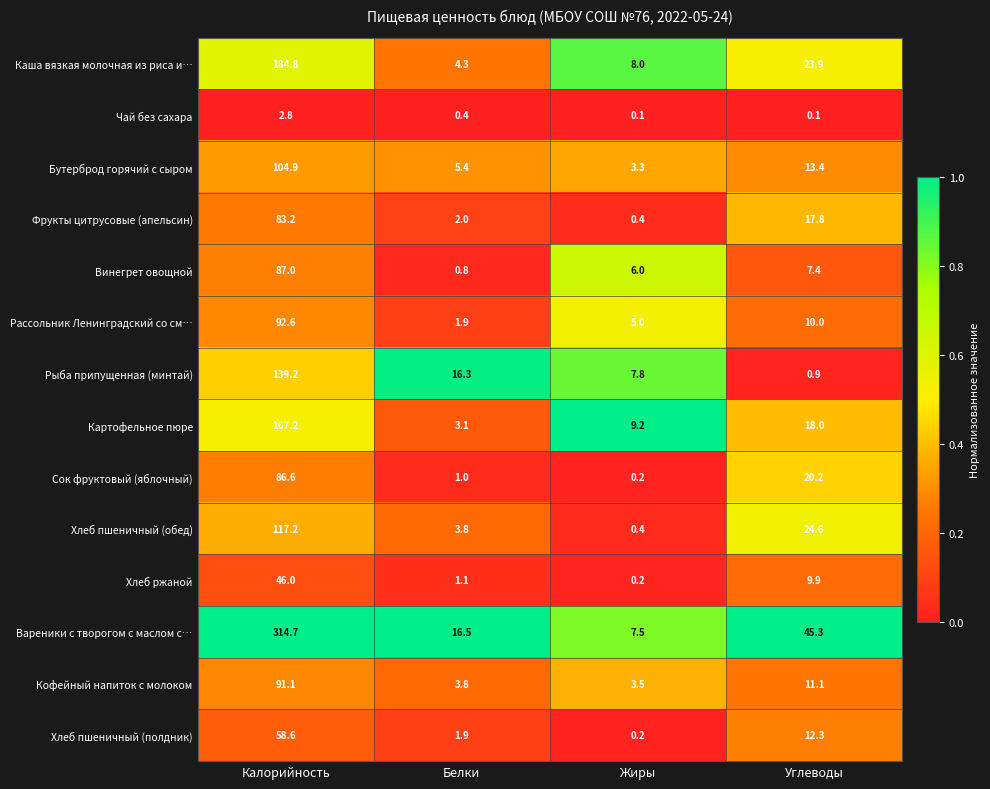

At which label is Кофейный напиток с молоком closest to 47?

Углеводы